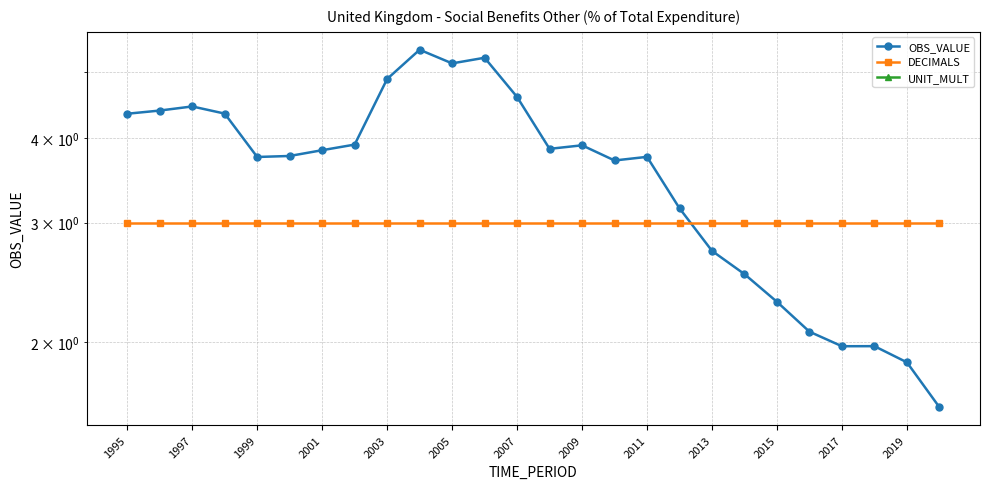

Which has a higher value, 1997 or 23?

1997